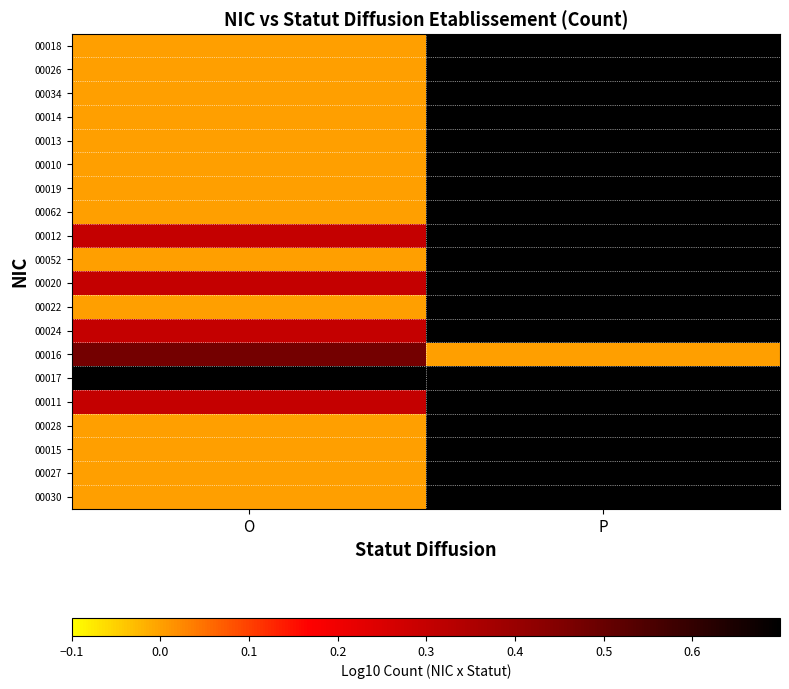

Is the value of 00019 at O greater than the value of 00014 at O?

No